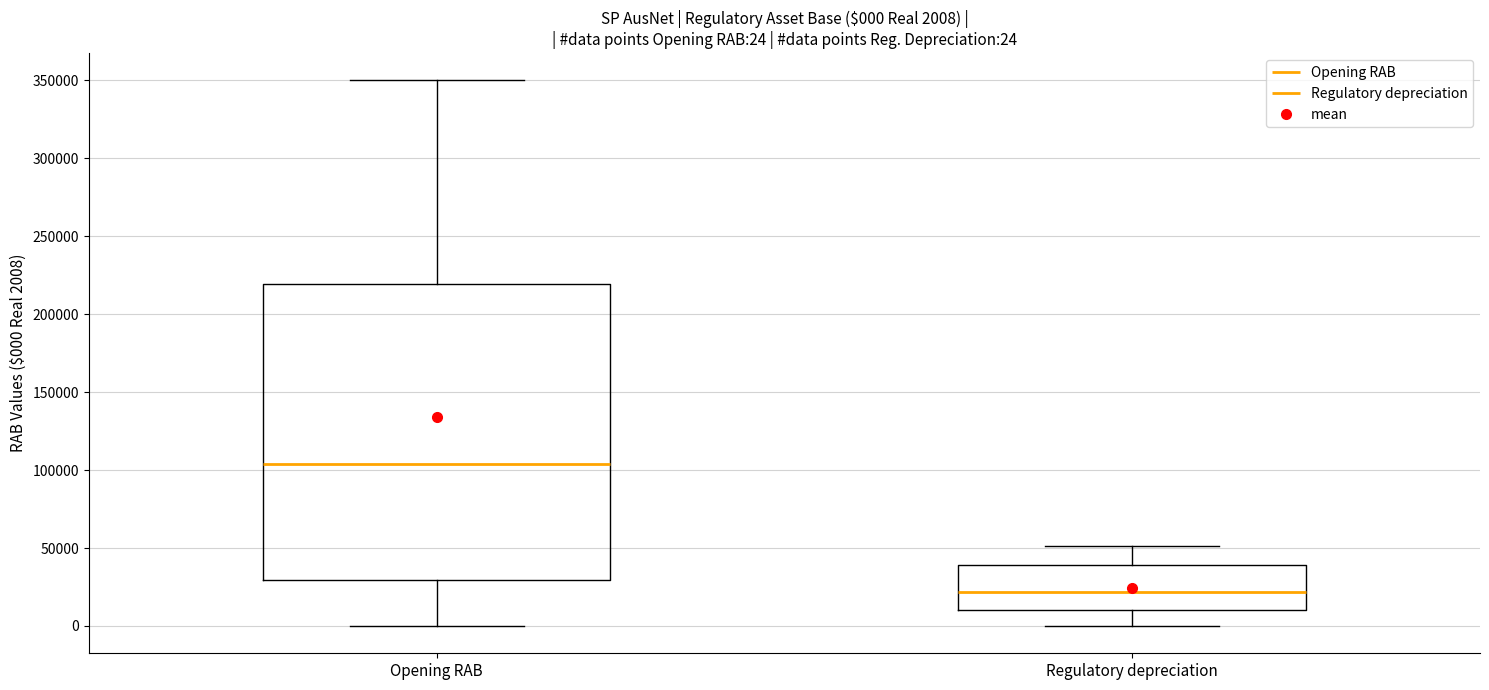

Comparing the boxes themselves (not the whiskers), which one is the tallest?

Opening RAB